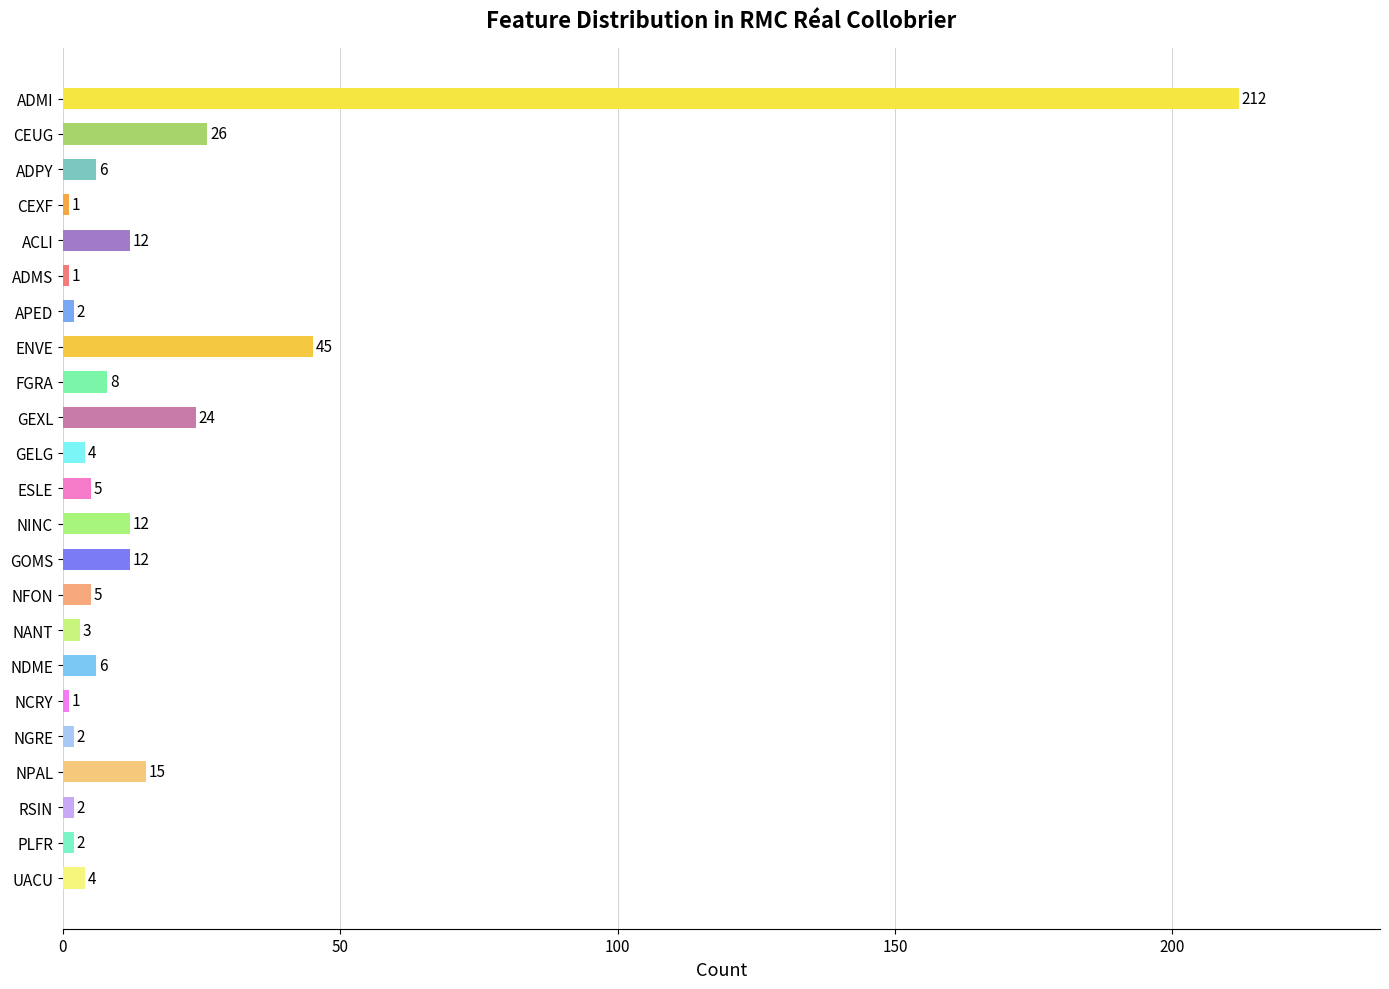

What is the change in value from CEUG to NINC?

-14